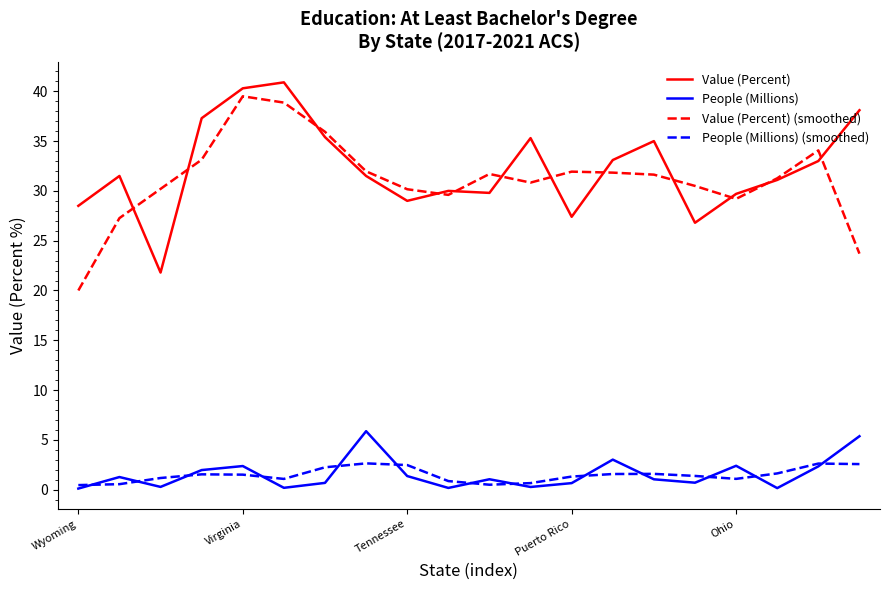

True or false: People (Millions) and Value (Percent) cross at least once.

False